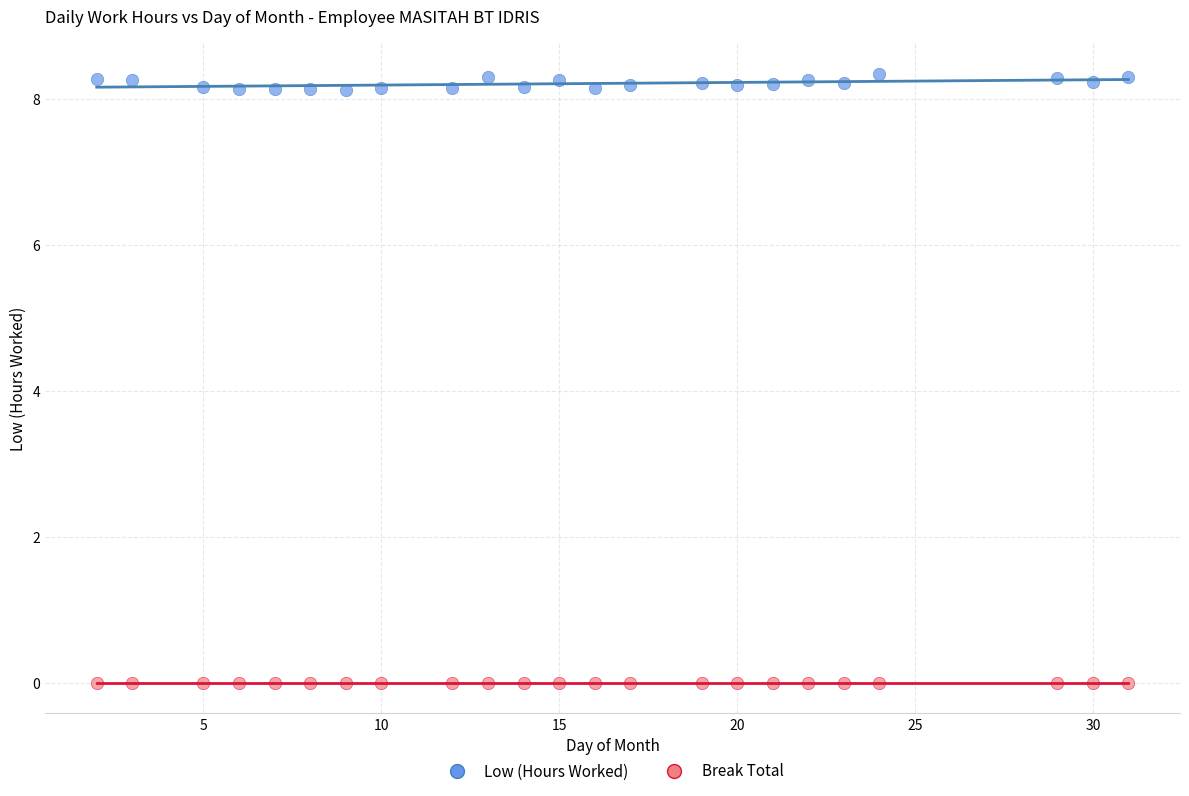

Which series contains the lowest Y value?

Break Total